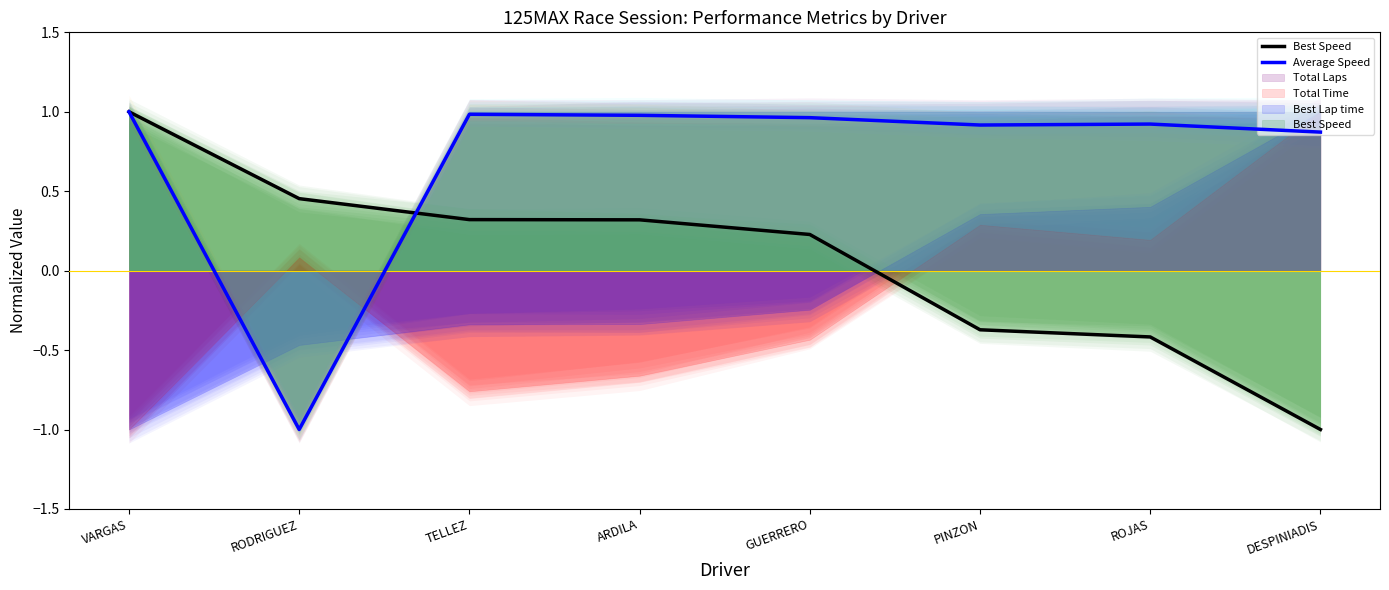

Which series has the widest spread of values?

Best Speed